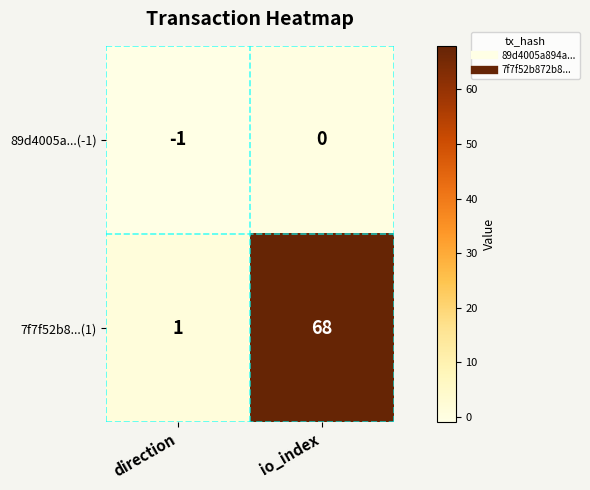

True or false: 89d4005a...(-1) has a value of 0 at io_index.

True